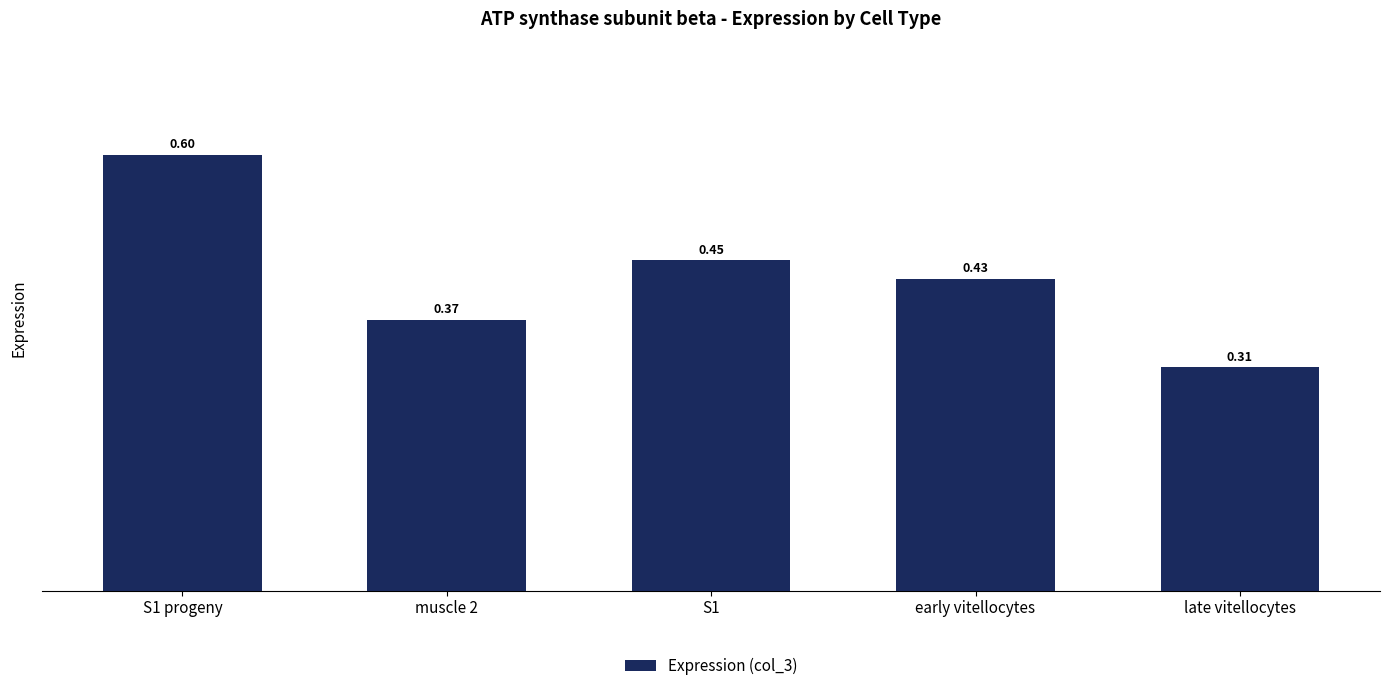

What is the label of the 2nd bar from the left?

muscle 2